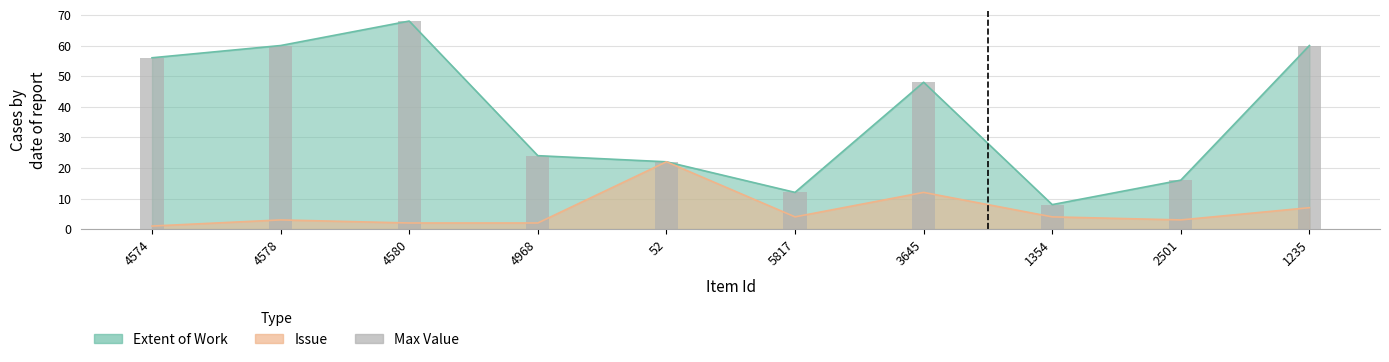

The value at 5817 is 17. True or false?

False